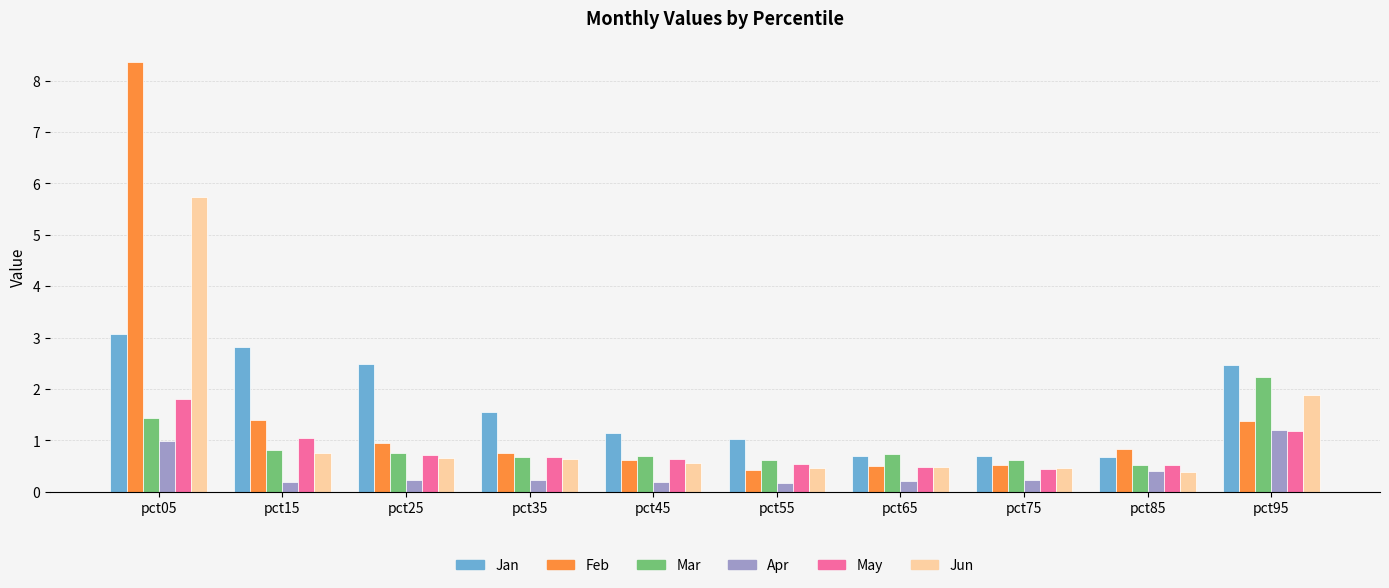

At how many categories does at least one series exceed 5?

1